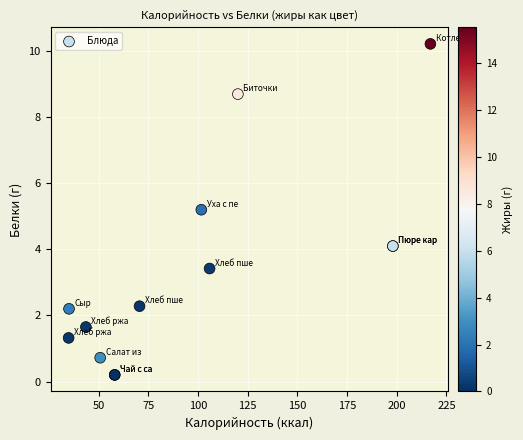

What Y value in the scatter plot is closest to 5?

5.2